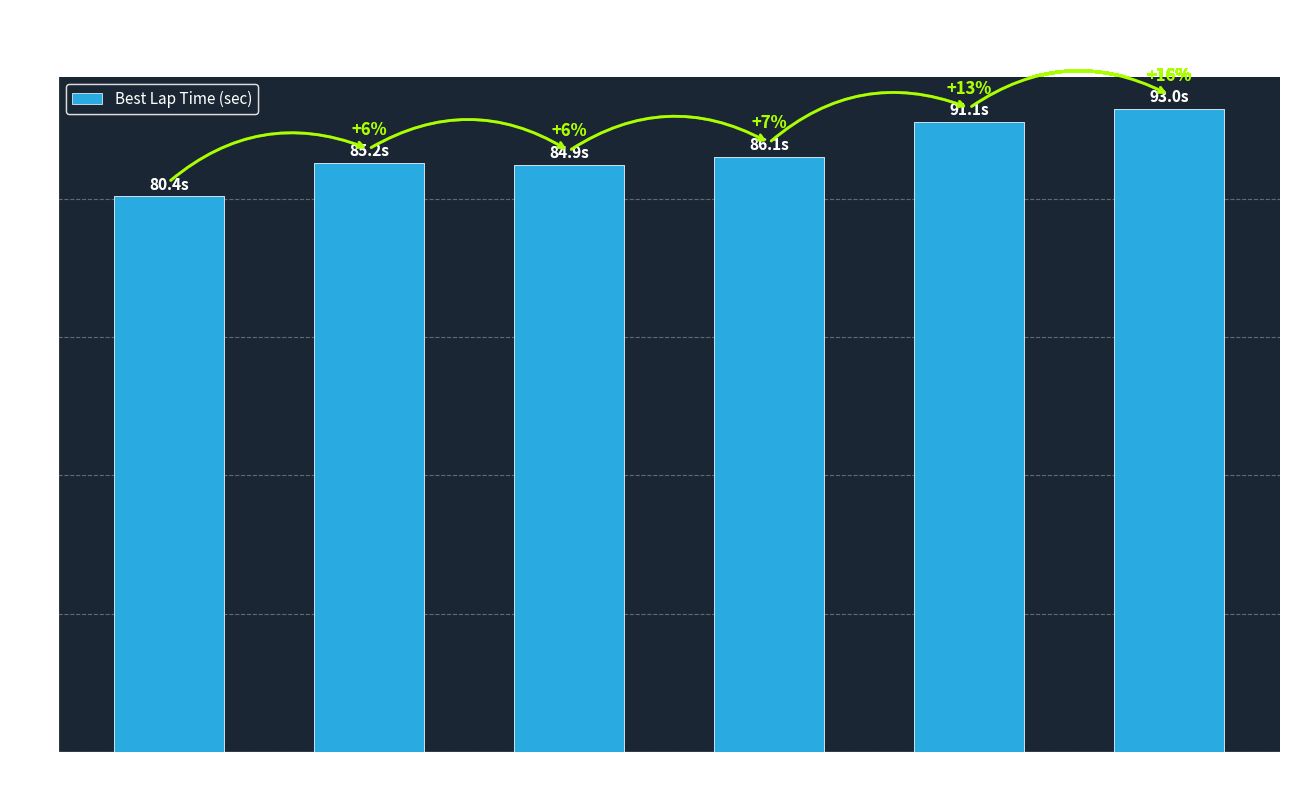

Are the bars horizontal?

No